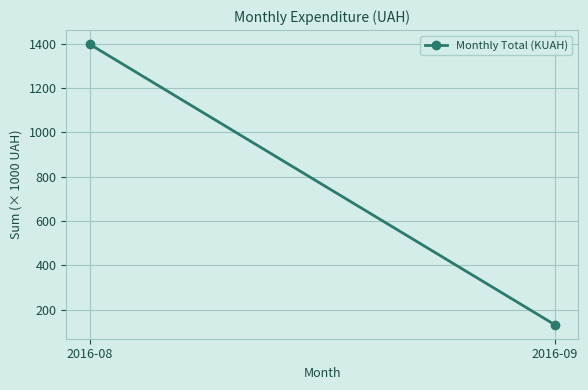

At which label does the data first exceed 1397?

2016-08